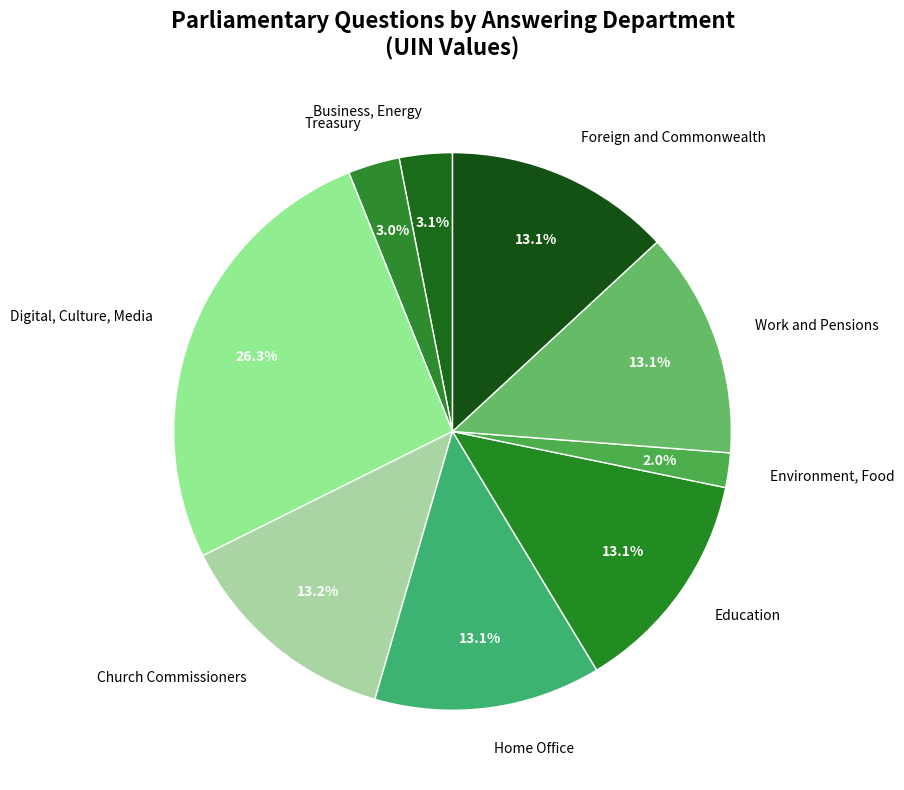

What is the largest slice in the pie chart?

Digital, Culture, Media